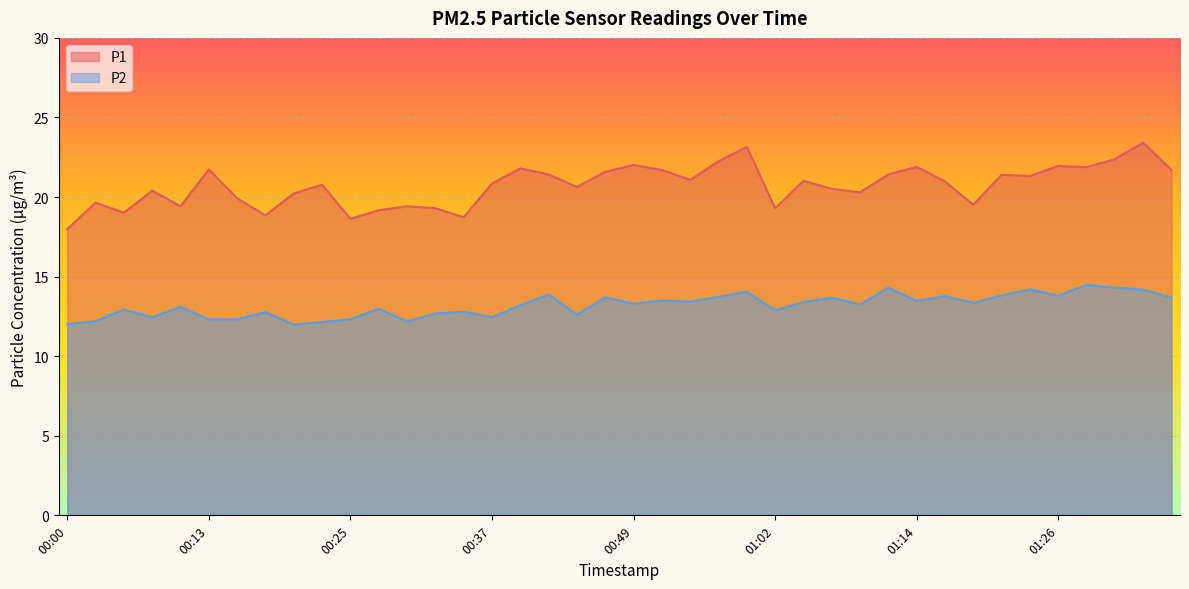

What is the difference between the P1 values at 00:49 and 00:00?

4.0